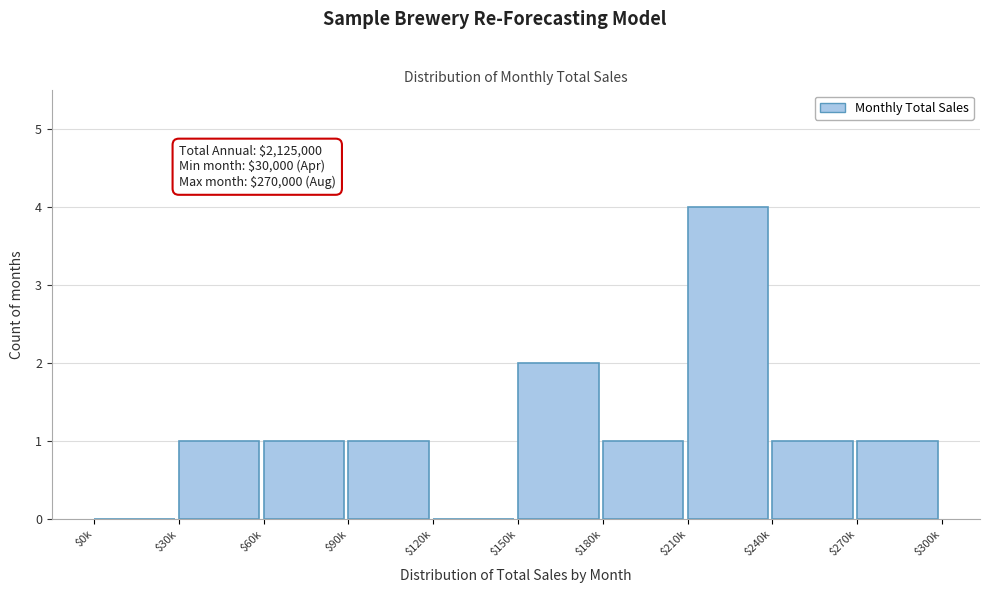

Is it true that the value at $120k is -2?

False